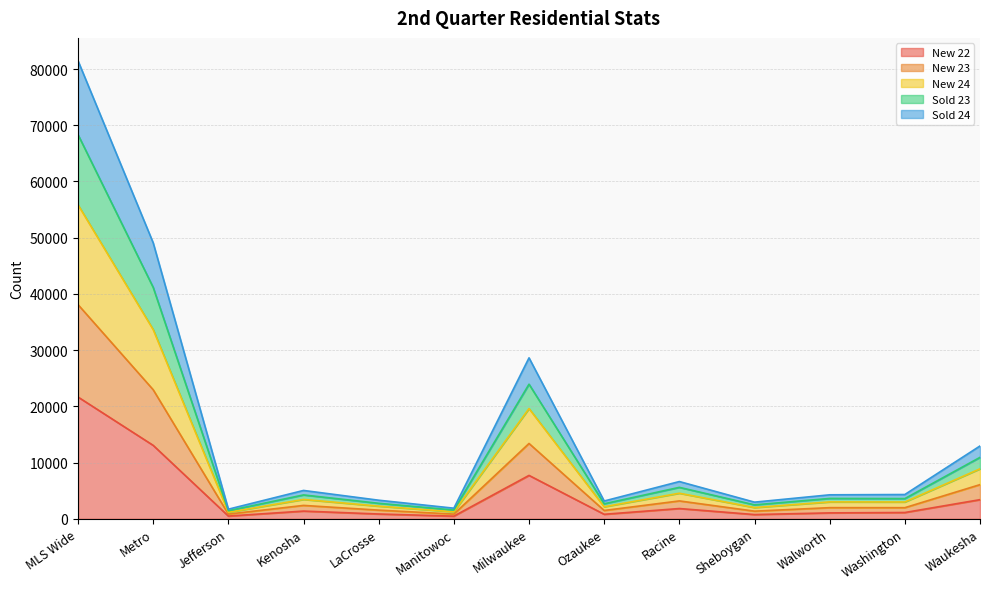

Between Kenosha and Jefferson, which is larger?

Kenosha